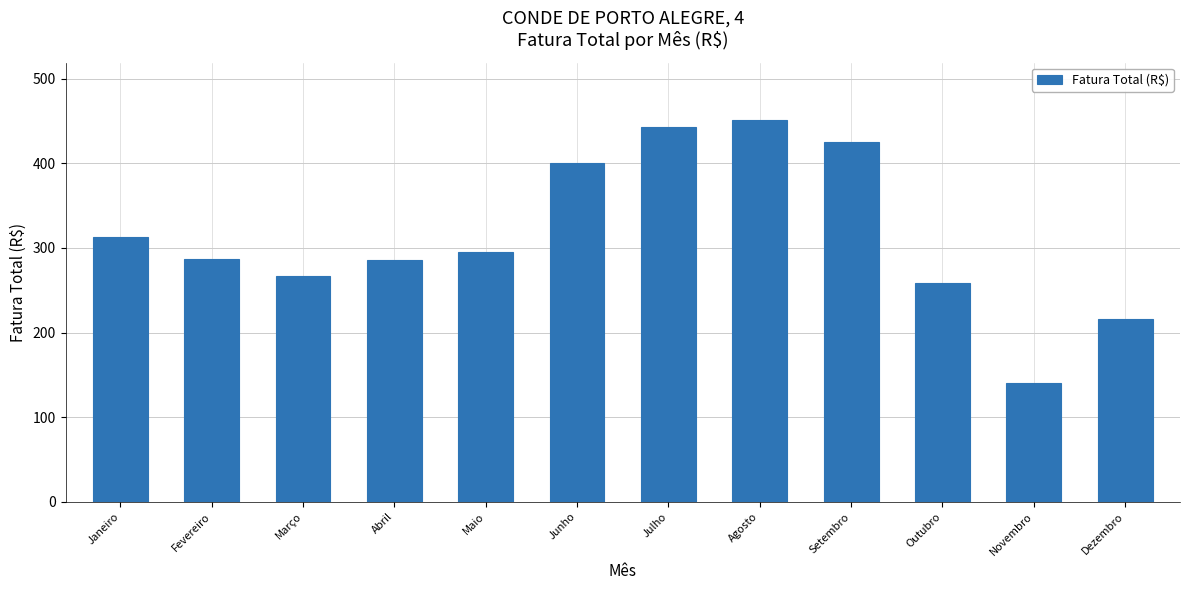

What is the value of the 1st bar from the left?

312.8